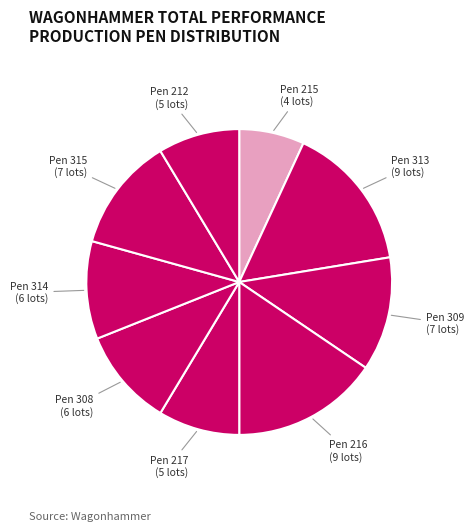

What is the ratio of the value at Pen 313 to the value at Pen 309?

1.3